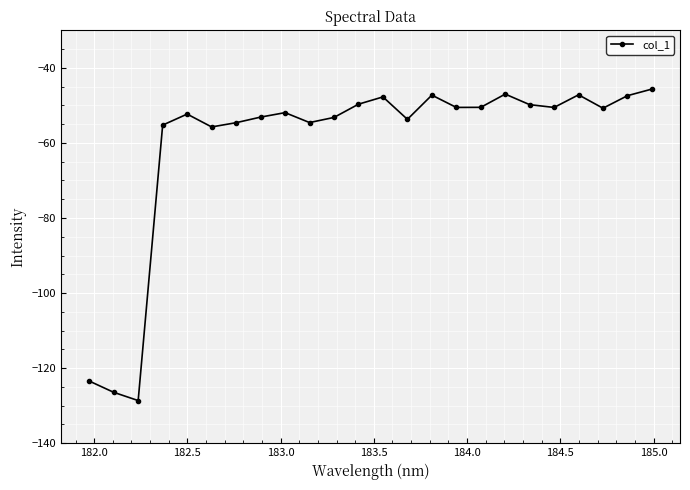

What is the difference between the maximum and minimum values?

83.0